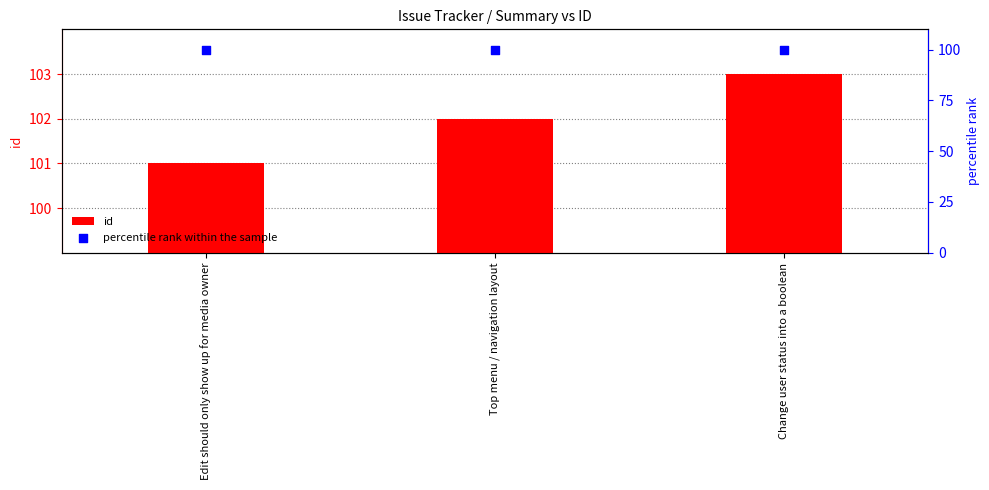

Which series contains the highest Y value?

id